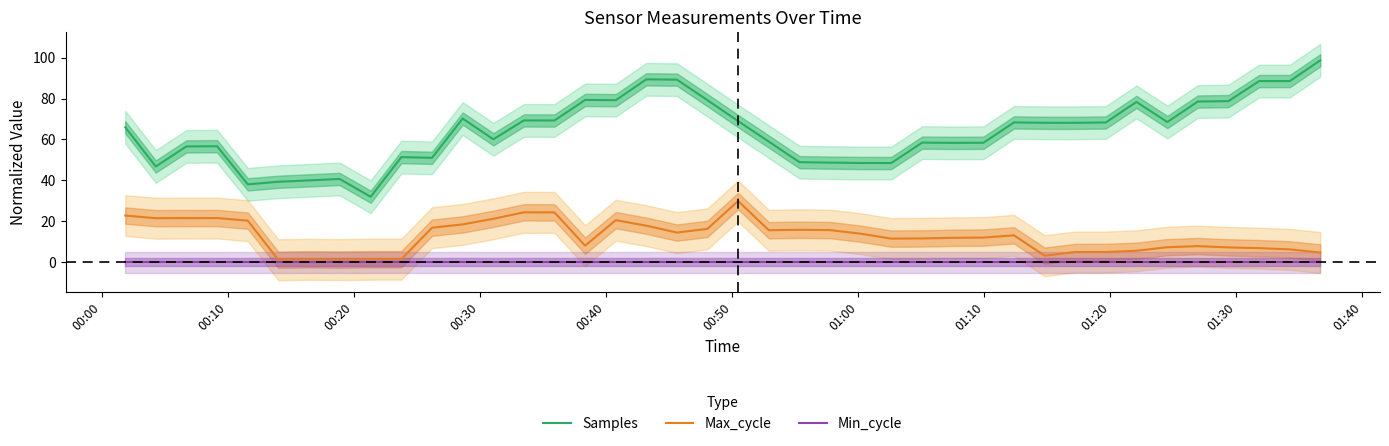

What is the sum of all Max_cycle values?

509.2